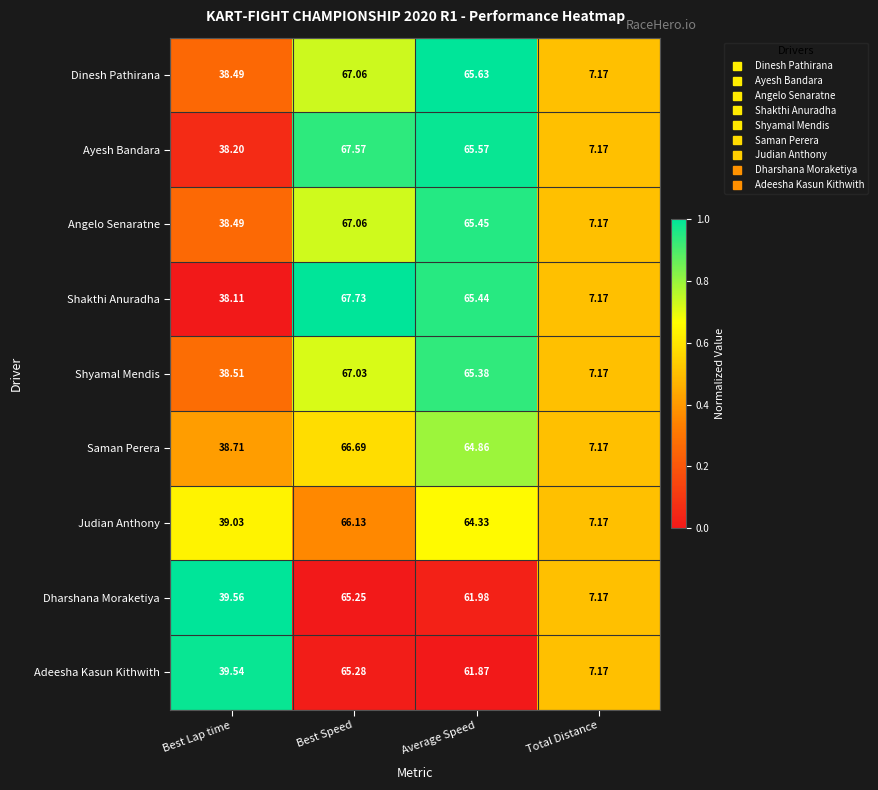

Rank the categories by Angelo Senaratne value from highest to lowest.

Best Speed, Average Speed, Best Lap time, Total Distance